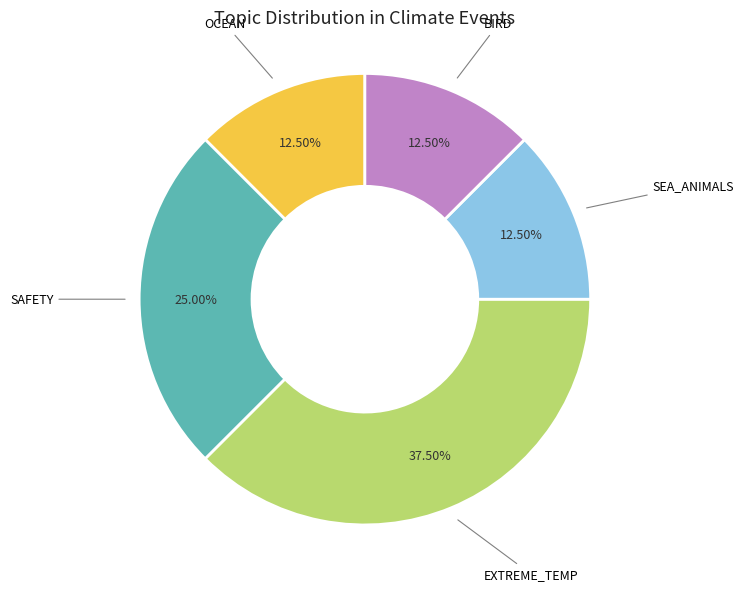

What is the largest slice in the pie chart?

EXTREME_TEMP